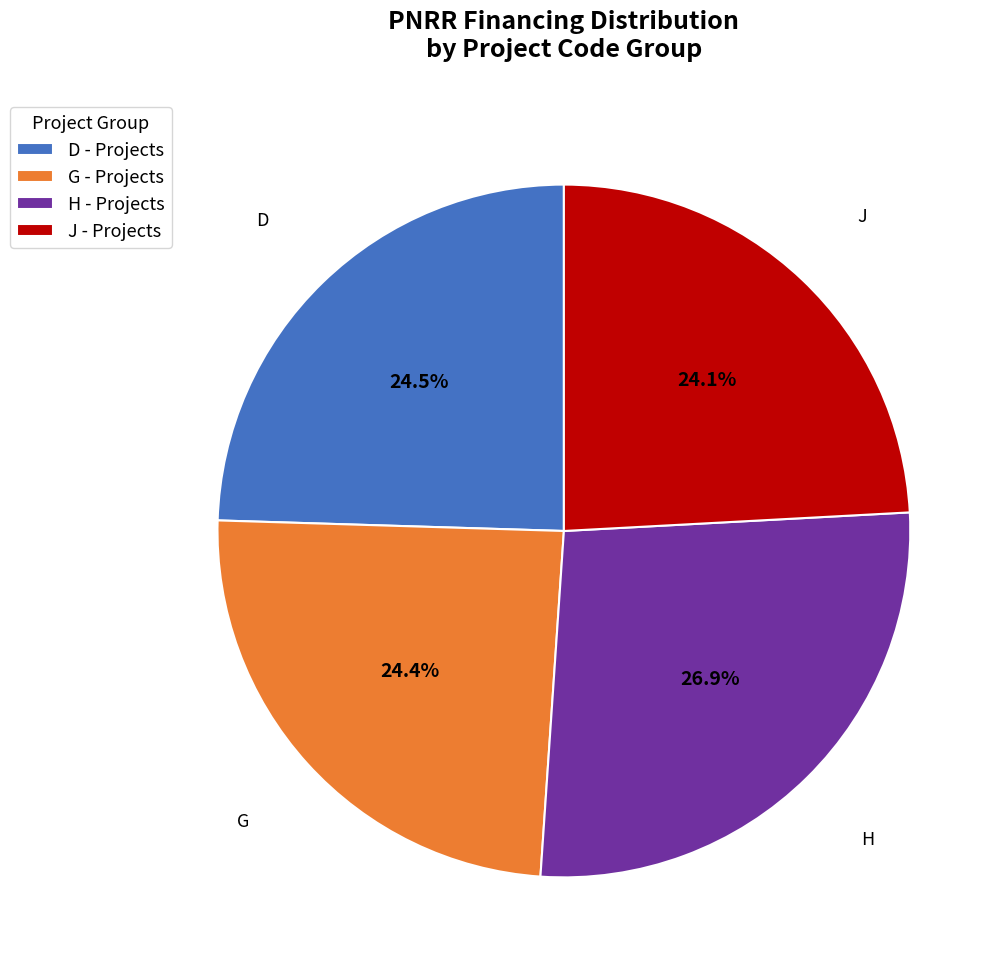

Does any single category account for the majority?

No